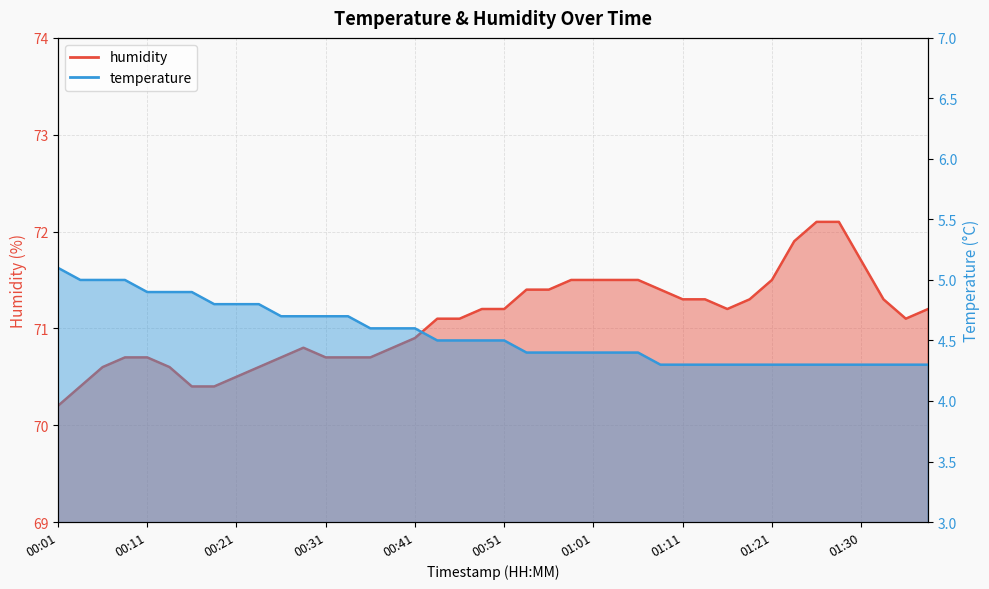

True or false: humidity and temperature intersect in this chart.

False